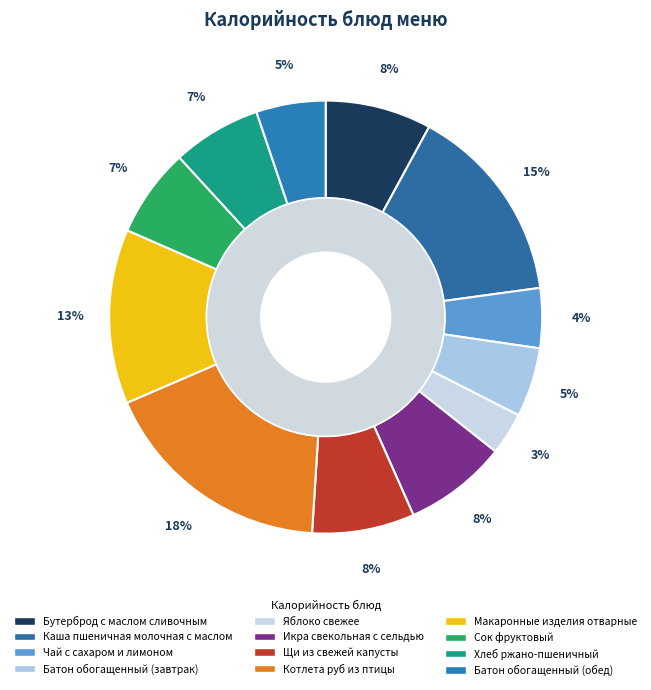

What is the change in value from Чай с сахаром и лимоном to Макаронные изделия отварные?

+119.0